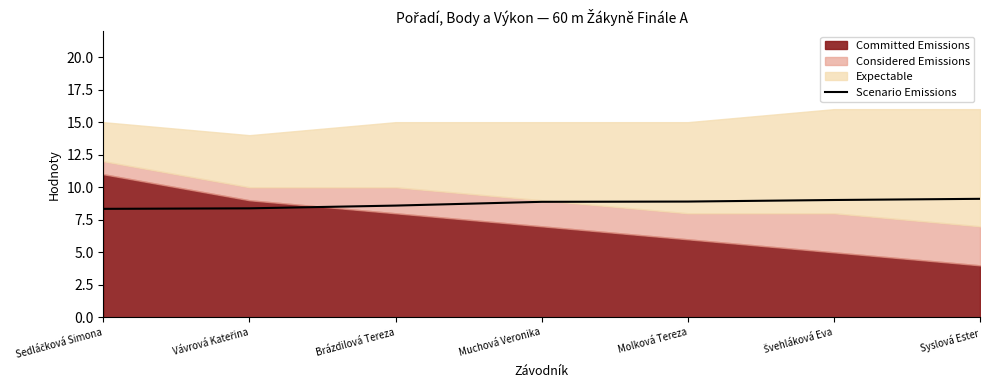

Read the value at Muchová Veronika.

8.9